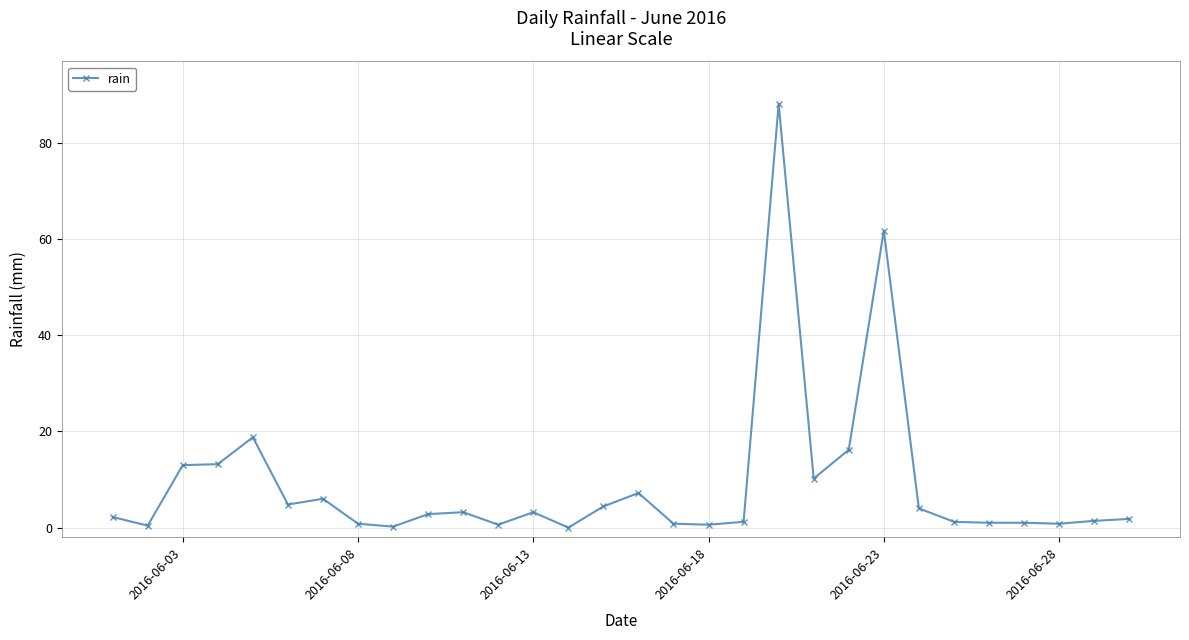

What is the value of the 7th point from the left?

6.0